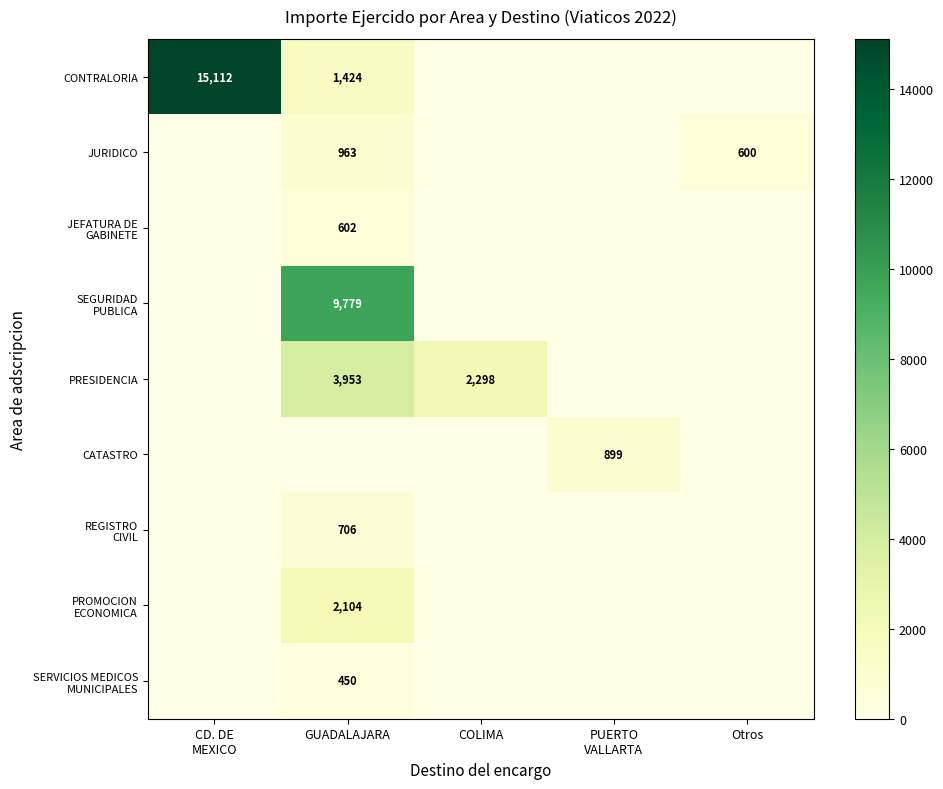

What is the difference between the maximum and second lowest values in the CONTRALORIA series?

15111.6